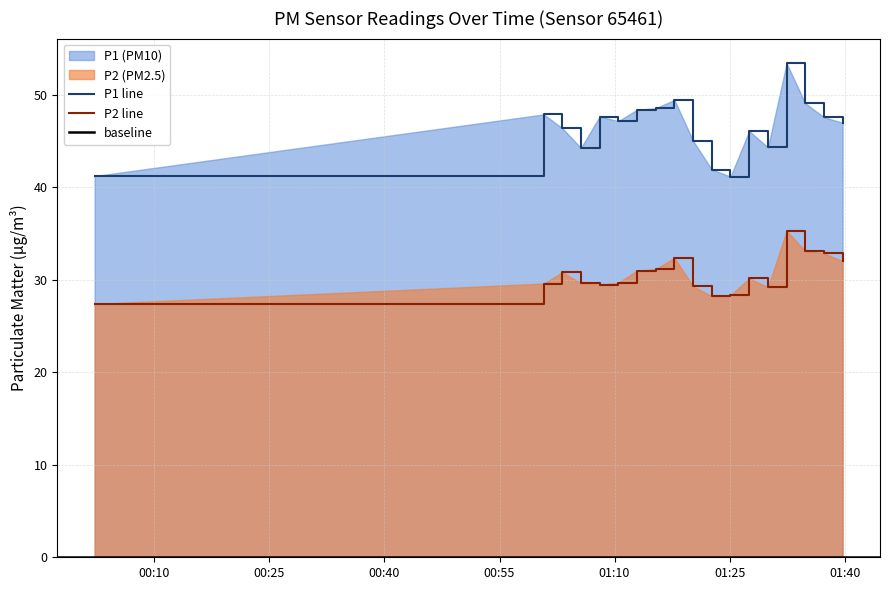

Reading right to left, extract all data points from this chart.

P1: 17:00=47.0	16:00=47.6	15:00=49.1	14:00=53.4	13:00=44.3	12:00=46.1	11:00=41.2	10:00=41.9	09:00=45.0	08:00=49.5	07:00=48.6	06:00=48.4	05:00=47.2	04:00=47.7	03:00=44.3	02:00=46.4	01:00=47.9	00:00=41.2
P2: 17:00=32.0	16:00=32.9	15:00=33.1	14:00=35.3	13:00=29.2	12:00=30.2	11:00=28.3	10:00=28.2	09:00=29.3	08:00=32.4	07:00=31.2	06:00=31.0	05:00=29.7	04:00=29.5	03:00=29.6	02:00=30.8	01:00=29.6	00:00=27.4